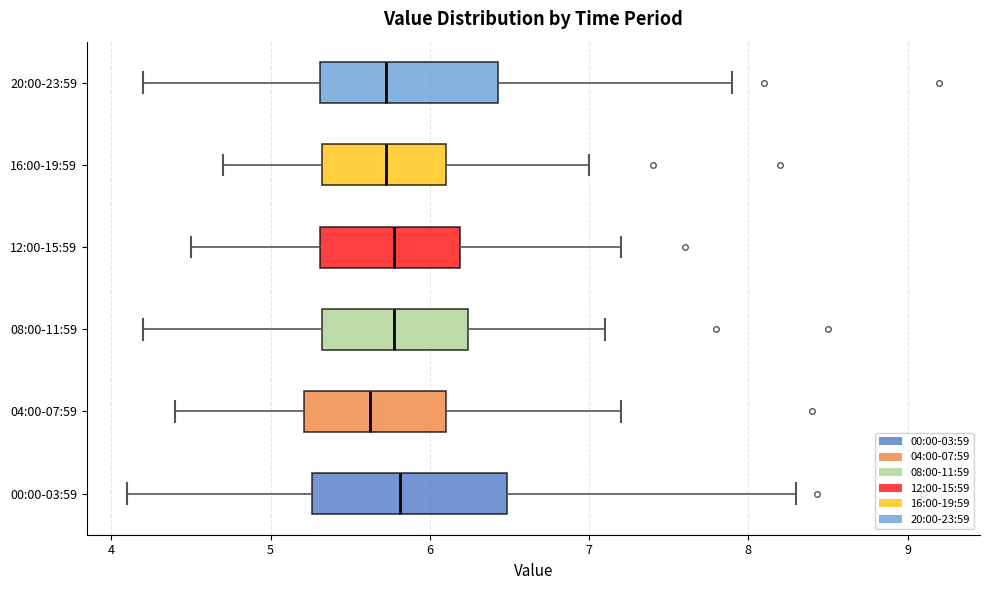

Reading bottom to top, transcribe this box plot: for each box, give where its median line is, the range the box spans, and where its two whiskers end, as read against the x-axis. The values are not printed on the chart, so give them approximately, as read against the axis.

00:00-03:59: median 5.8, box 5.3 to 6.5, whiskers 4.1 to 8.3
04:00-07:59: median 5.6, box 5.2 to 6.1, whiskers 4.4 to 7.2
08:00-11:59: median 5.8, box 5.3 to 6.2, whiskers 4.2 to 7.1
12:00-15:59: median 5.8, box 5.3 to 6.2, whiskers 4.5 to 7.2
16:00-19:59: median 5.7, box 5.3 to 6.1, whiskers 4.7 to 7.0
20:00-23:59: median 5.7, box 5.3 to 6.4, whiskers 4.2 to 7.9